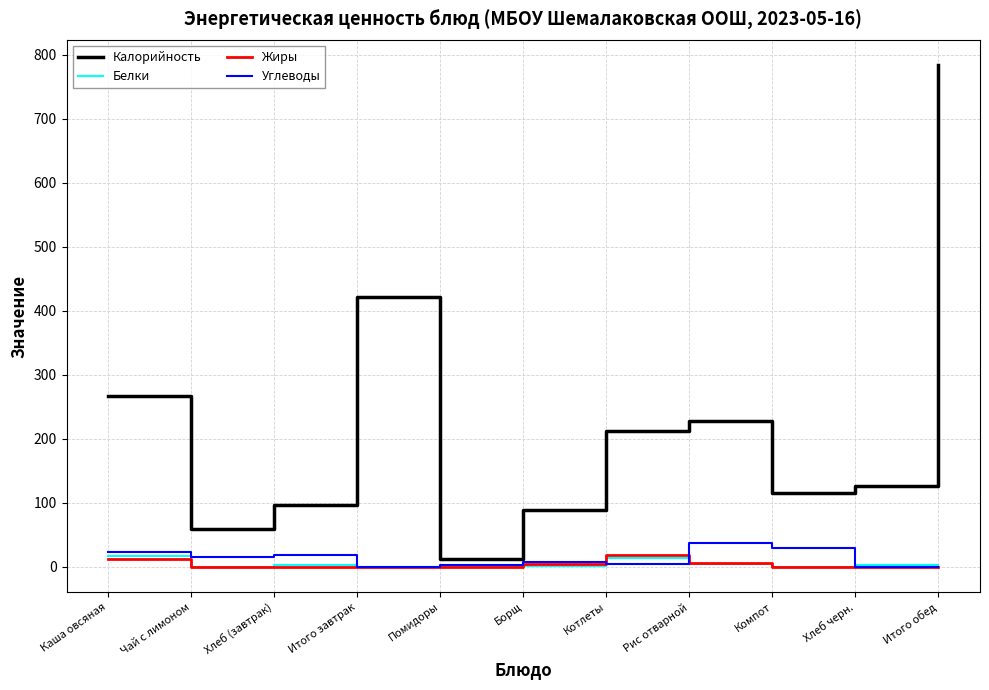

What is the sum of all Углеводы values?

139